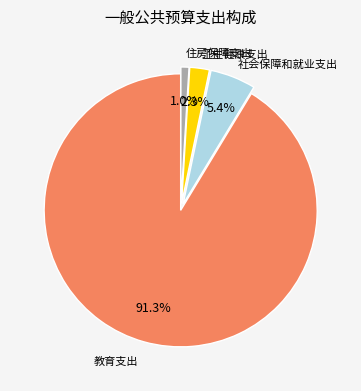

Does any single category account for the majority?

Yes